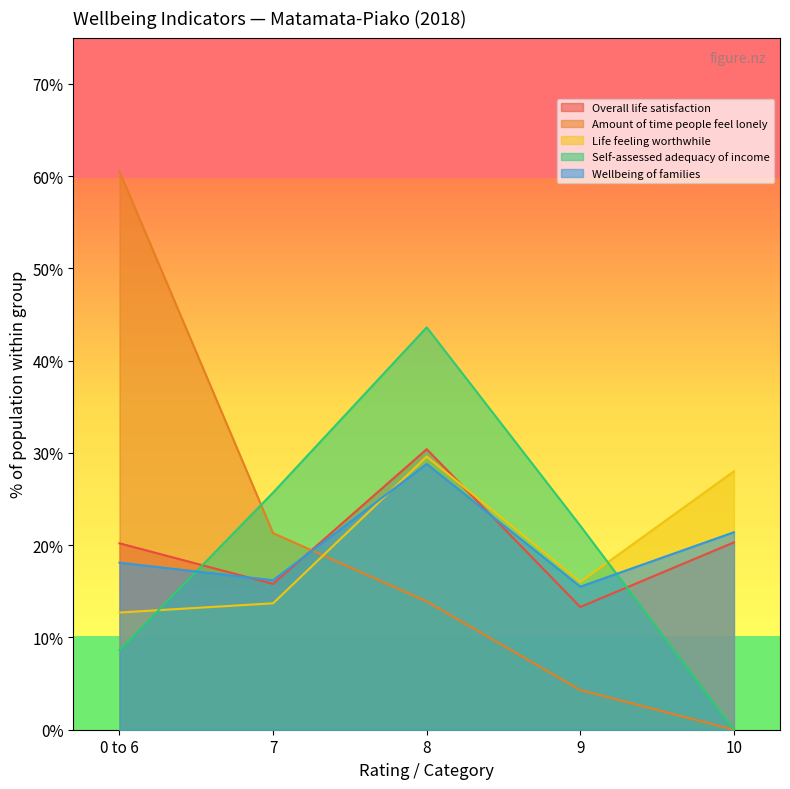

True or false: Amount of time people feel lonely has more than 0 points higher than both neighbors.

False